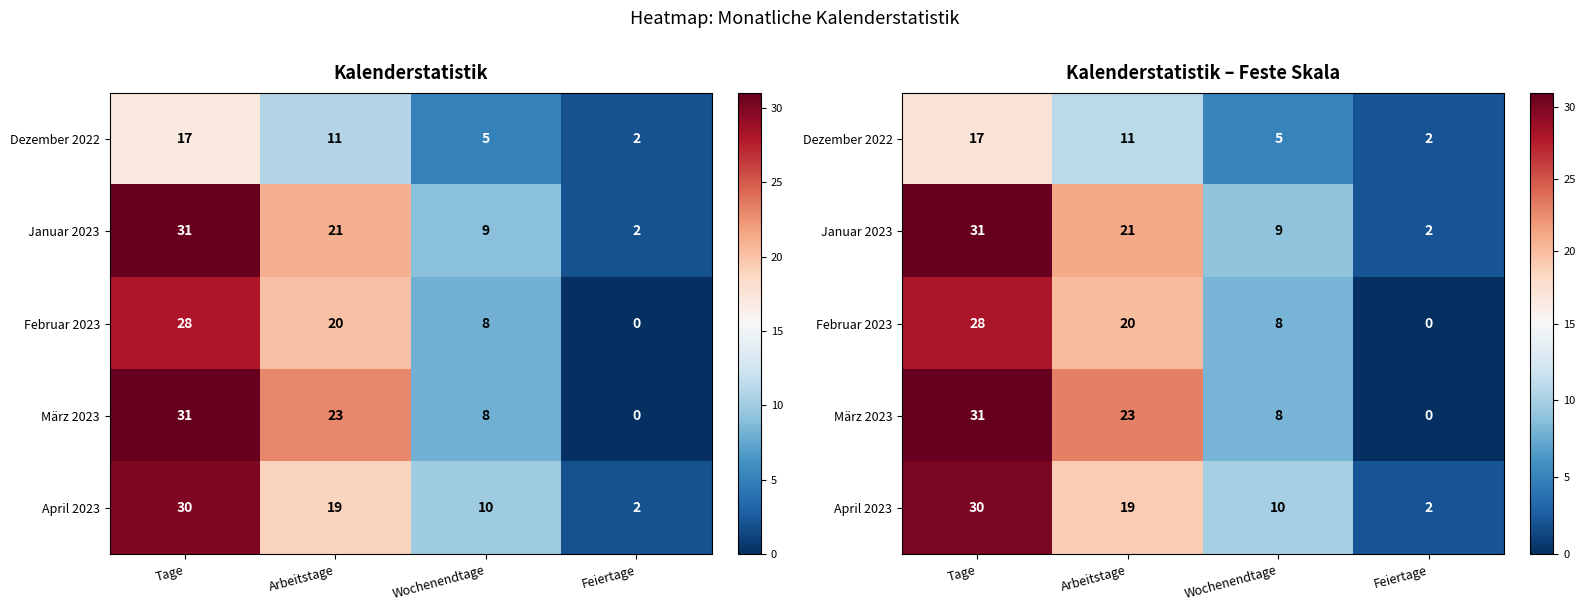

How many values in März 2023 are above zero?

3